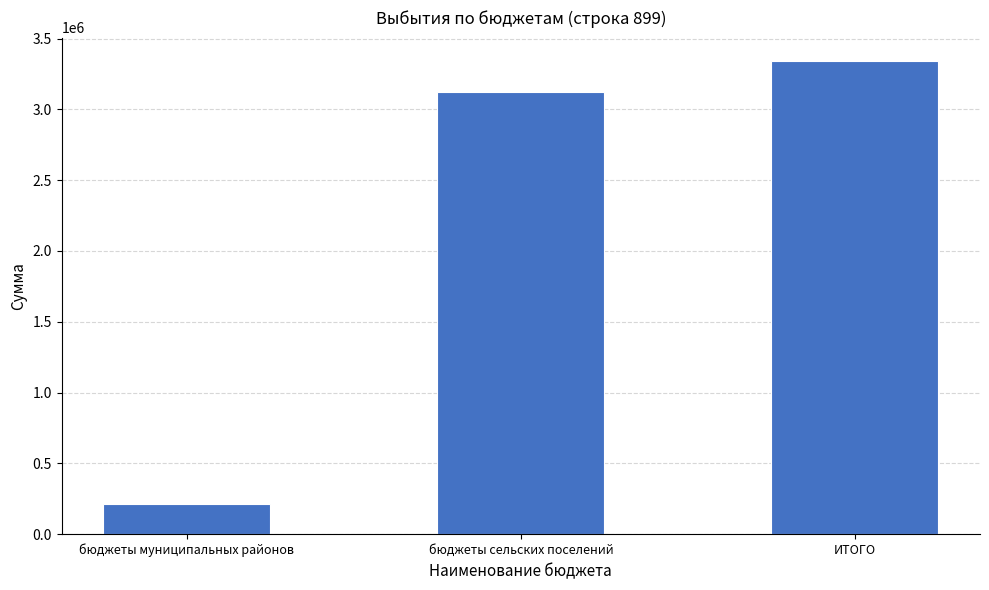

List the labels in order of value, largest first.

ИТОГО, бюджеты сельских поселений, бюджеты муниципальных районов